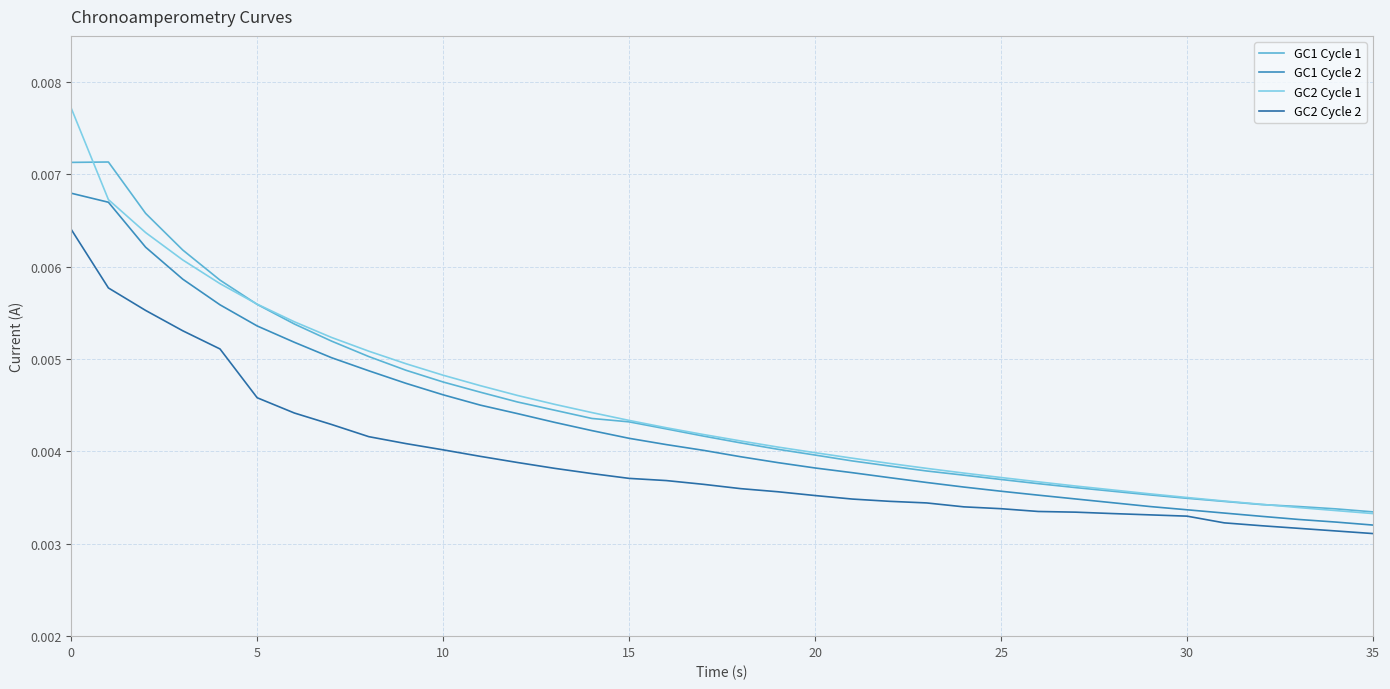

Which series has the largest range (max minus min)?

GC2 Cycle 1